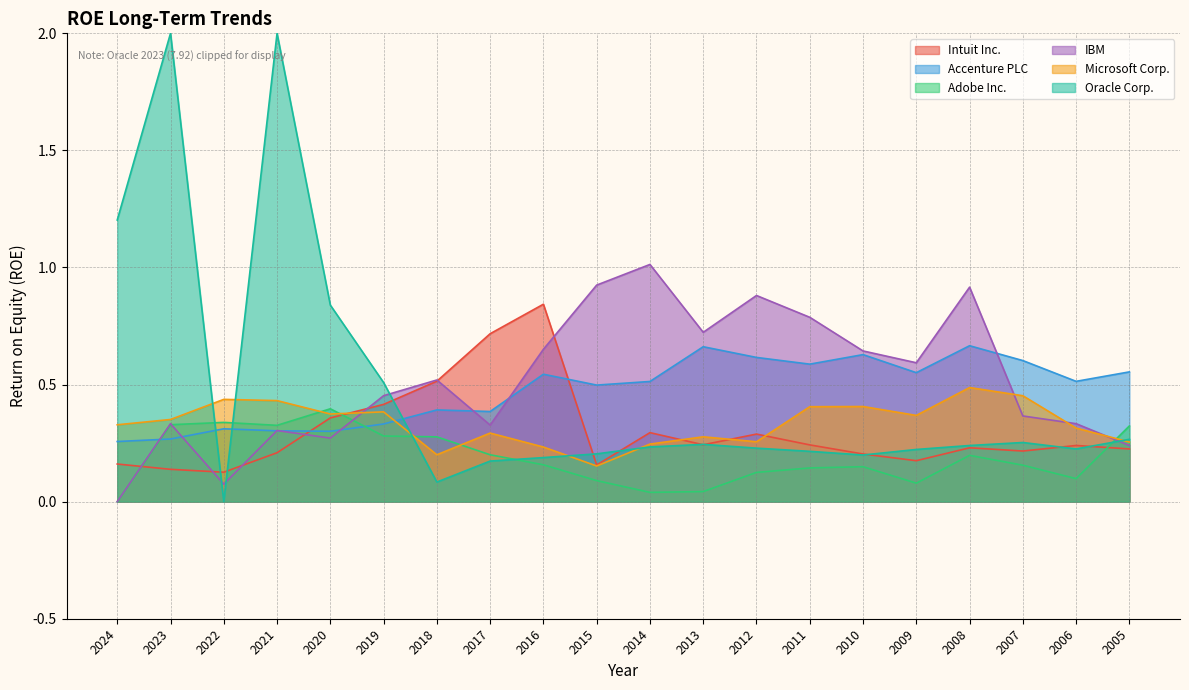

Which series changed the most between 2021 and 2010?

Oracle Corp.